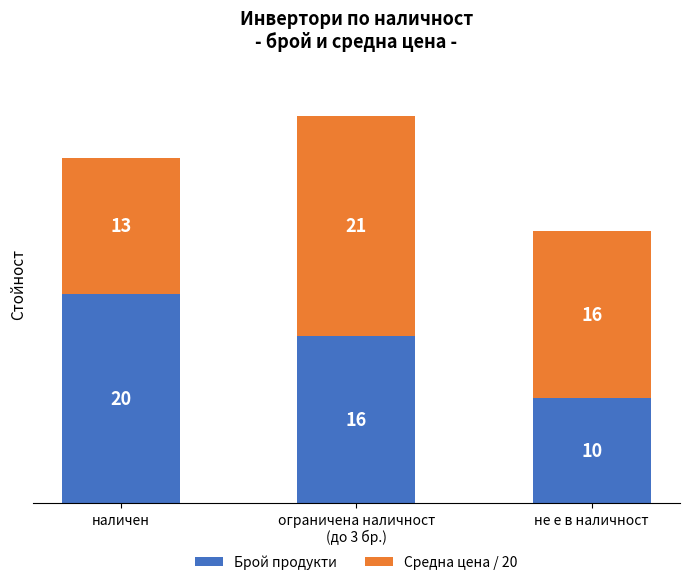

The Брой продукти series shows 10 at не е в наличност. True or false?

True